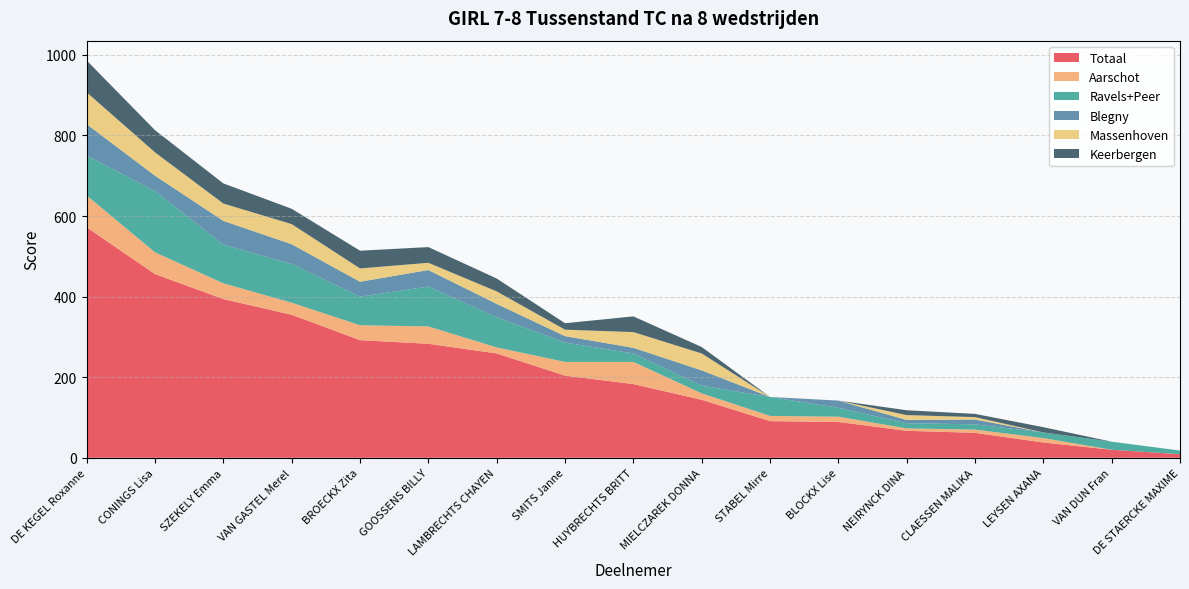

Reading left to right, extract all data points from this chart.

Totaal: 572	456	394	355	292	283	259	204	183	144	91	89	67	62	38	20	9
Aarschot: 79	54	39	30	37	43	15	34	55	16	13	13	6	8	11	0	0
Ravels+Peer: 99	152	96	96	71	99	75	48	21	19	47	22	13	13	14	20	9
Blegny: 78	38	59	49	37	41	33	16	14	38	0	18	8	12	0	0	0
Massenhoven: 79	58	43	50	33	18	31	16	39	42	0	0	12	6	0	0	0
Keerbergen: 79	55	50	38	44	39	32	16	39	16	0	0	12	8	13	0	0